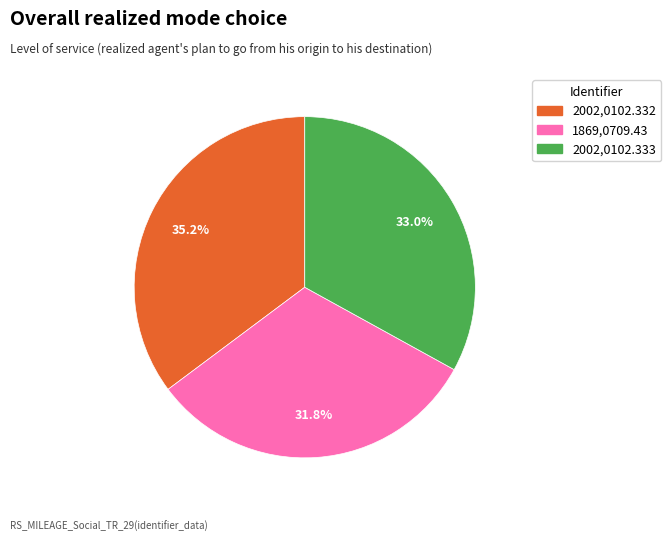

Which category has the smallest portion of the pie?

1869,0709.43